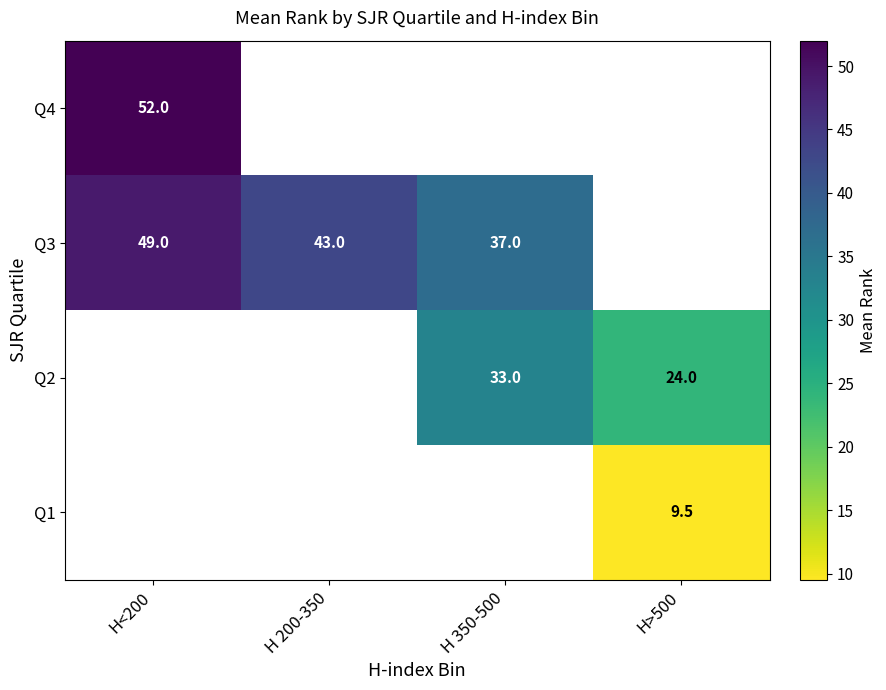

The Q1 series shows 3.4 at H>500. True or false?

False